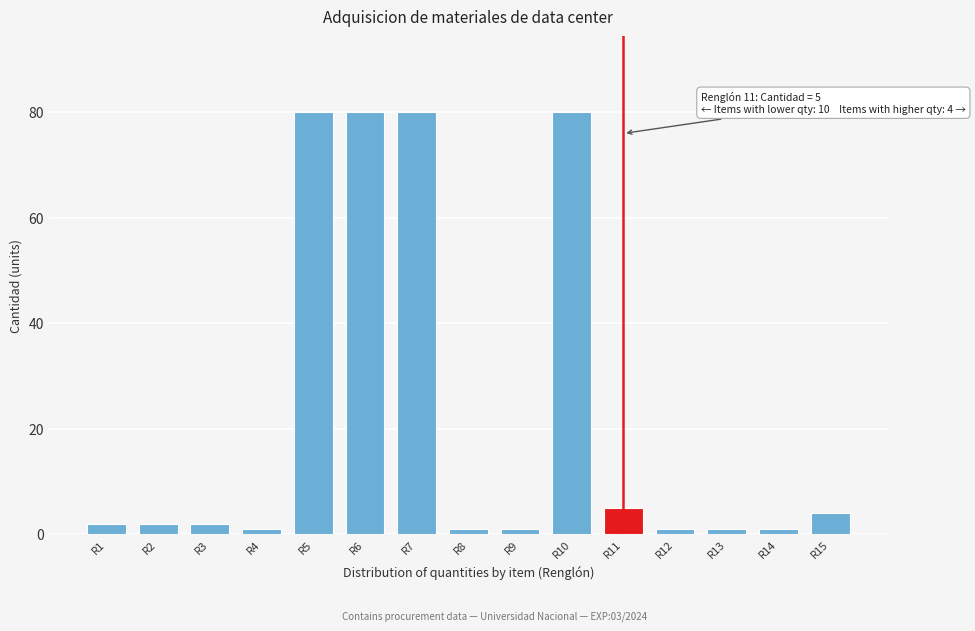

Reading left to right, what are all the values shown in this chart?

2	2	2	1	80	80	80	1	1	80	5	1	1	1	4